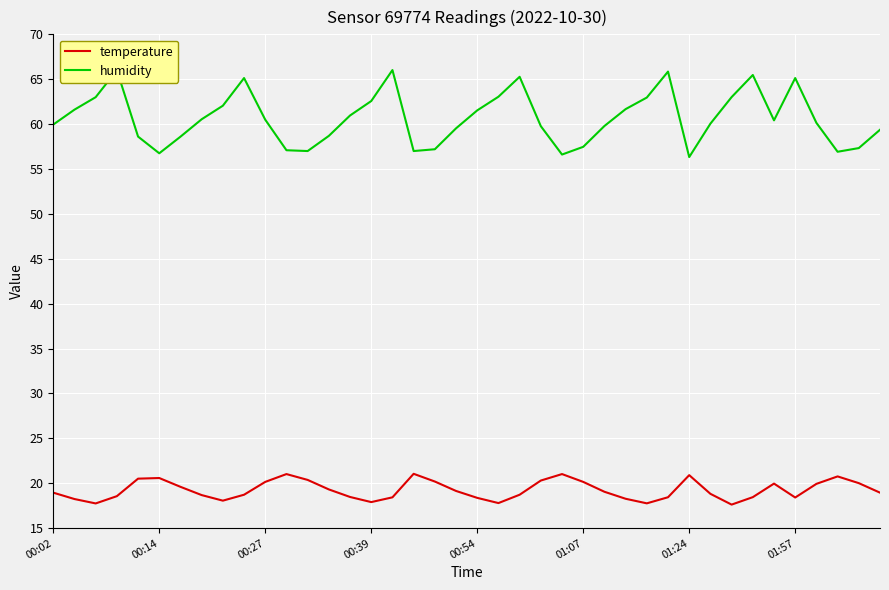

True or false: humidity and temperature cross at least once.

False